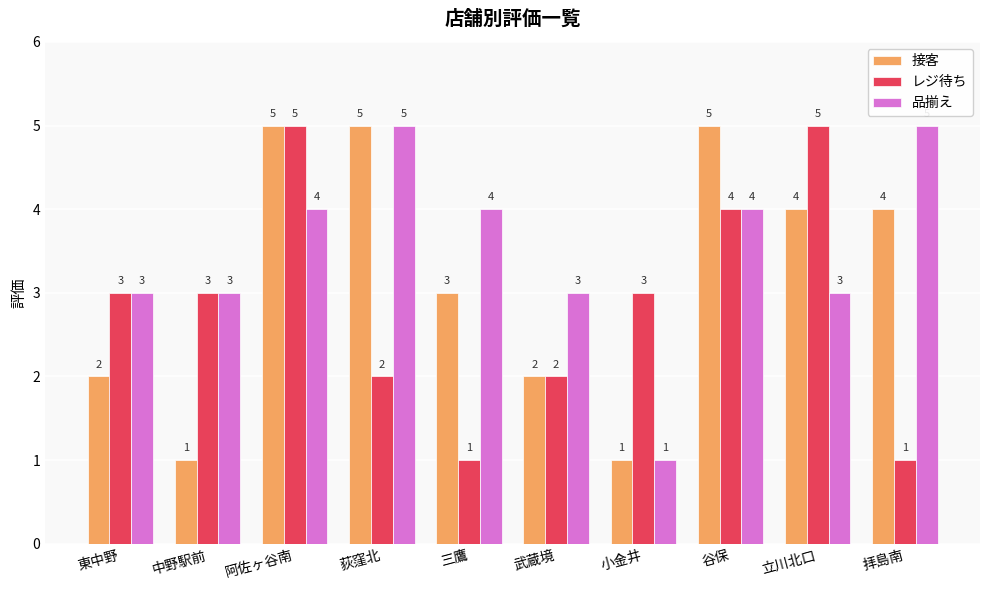

Reading right to left, extract all data points from this chart.

接客: 拝島南=4	立川北口=4	谷保=5	小金井=1	武蔵境=2	三鷹=3	荻窪北=5	阿佐ヶ谷南=5	中野駅前=1	東中野=2
レジ待ち: 拝島南=1	立川北口=5	谷保=4	小金井=3	武蔵境=2	三鷹=1	荻窪北=2	阿佐ヶ谷南=5	中野駅前=3	東中野=3
品揃え: 拝島南=5	立川北口=3	谷保=4	小金井=1	武蔵境=3	三鷹=4	荻窪北=5	阿佐ヶ谷南=4	中野駅前=3	東中野=3